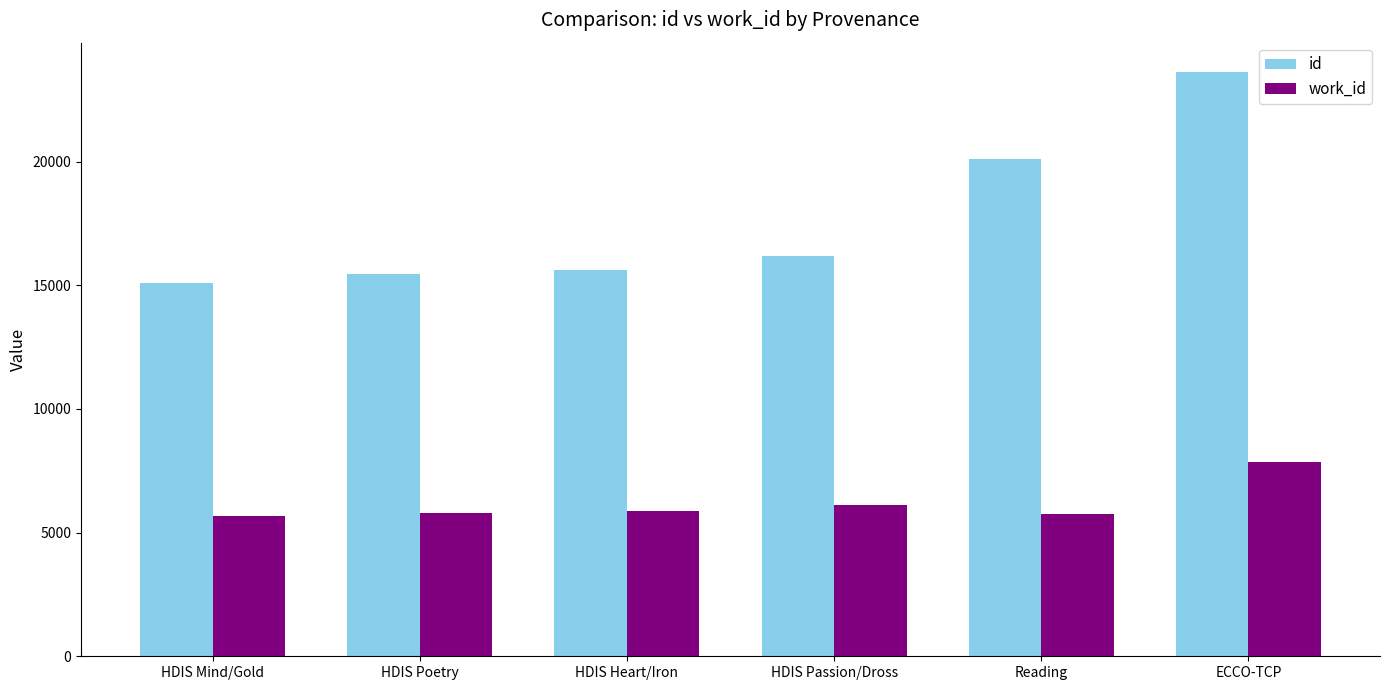

What is the difference between the highest and lowest values at Reading?

14368